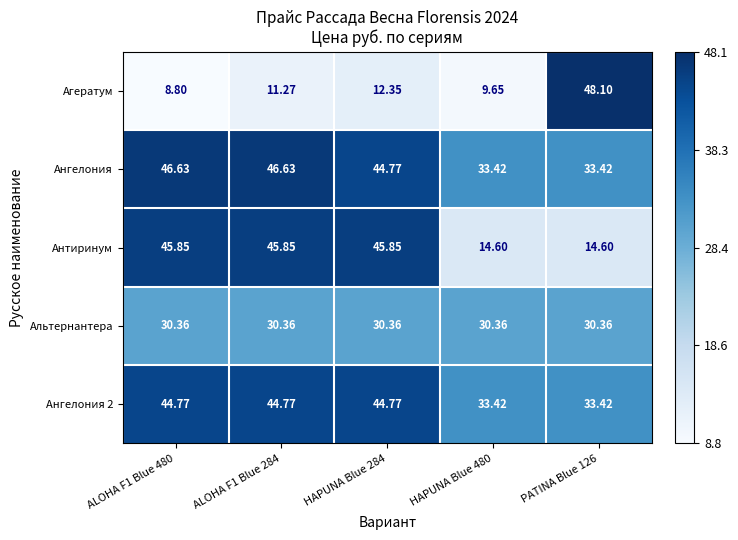

Which series has the largest range (max minus min)?

Агератум